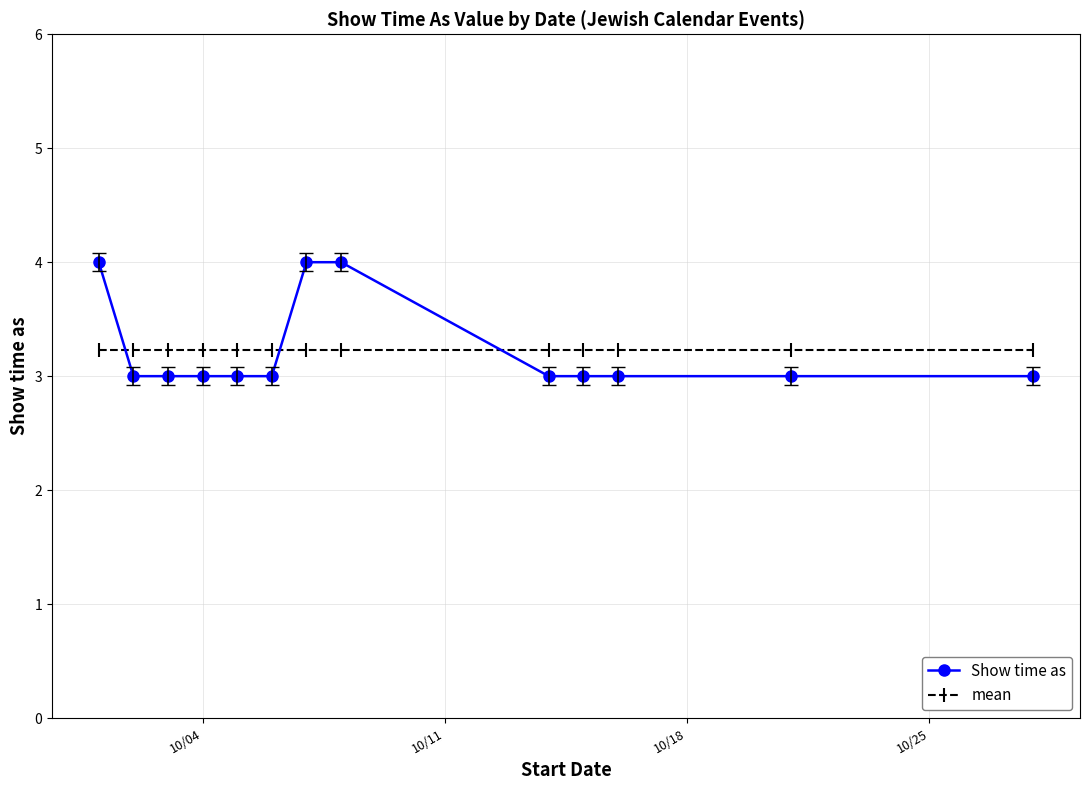

Reading right to left, transcribe all the data shown in this chart.

Show time as: 3.0	3.0	3.0	3.0	3.0	4.0	4.0	3.0	3.0	3.0	3.0	3.0	4.0
mean: 3.2	3.2	3.2	3.2	3.2	3.2	3.2	3.2	3.2	3.2	3.2	3.2	3.2